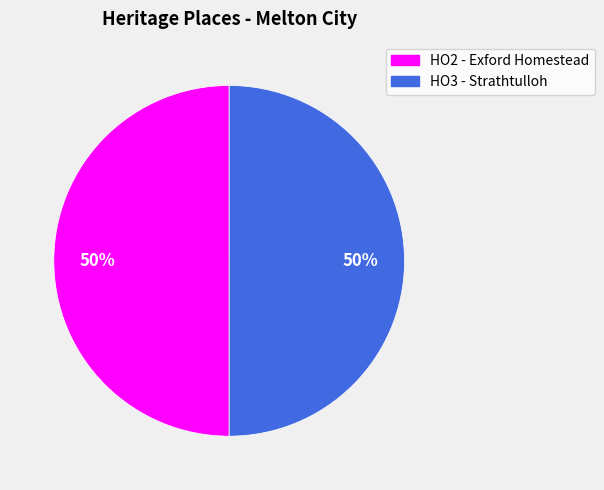

Combined, do HO2 - Exford Homestead and HO3 - Strathtulloh account for over 50%?

Yes